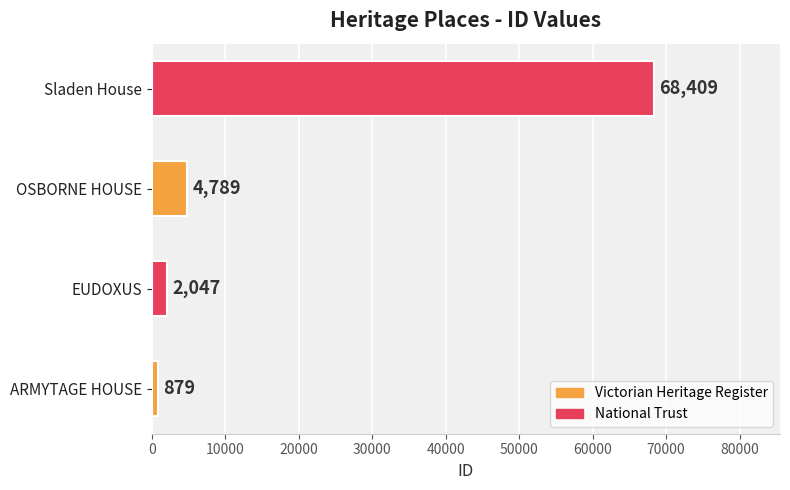

Where is the data nearest to the value 34644?

OSBORNE HOUSE